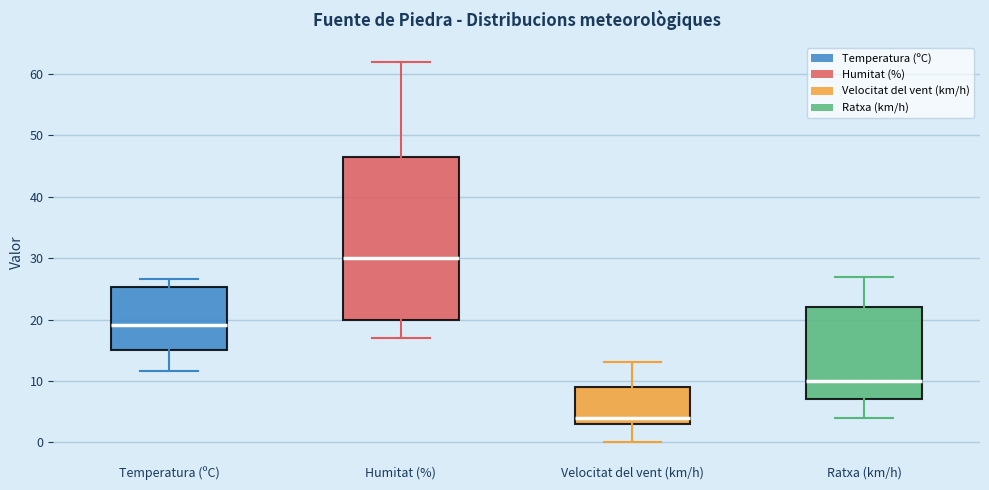

Reading left to right, transcribe this box plot: for each box, give where its median line is, the range the box spans, and where its two whiskers end, as read against the y-axis. The values are not printed on the chart, so give them approximately, as read against the axis.

Temperatura (ºC): median 19, box 15 to 25, whiskers 12 to 27
Humitat (%): median 30, box 20 to 47, whiskers 17 to 62
Velocitat del vent (km/h): median 4, box 3 to 9, whiskers 0 to 13
Ratxa (km/h): median 10, box 7 to 22, whiskers 4 to 27